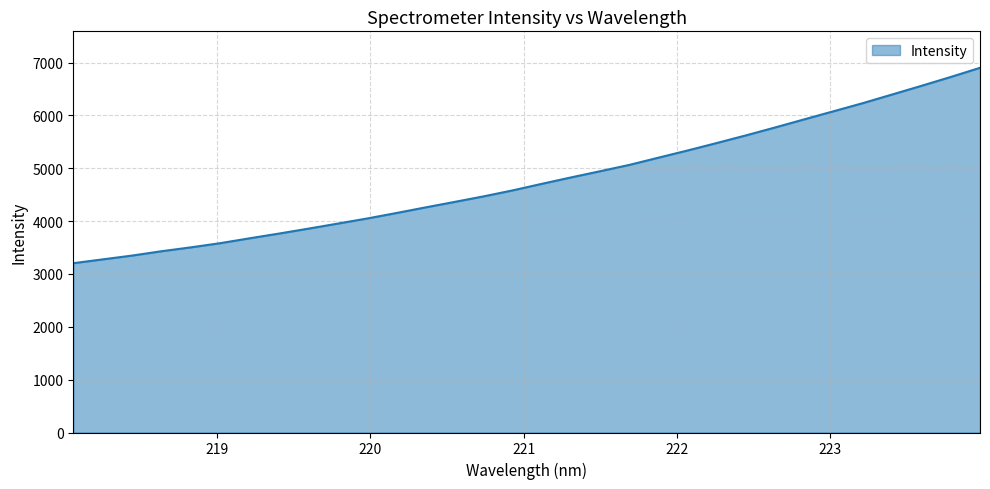

What is the difference between the maximum and minimum values?

3696.6